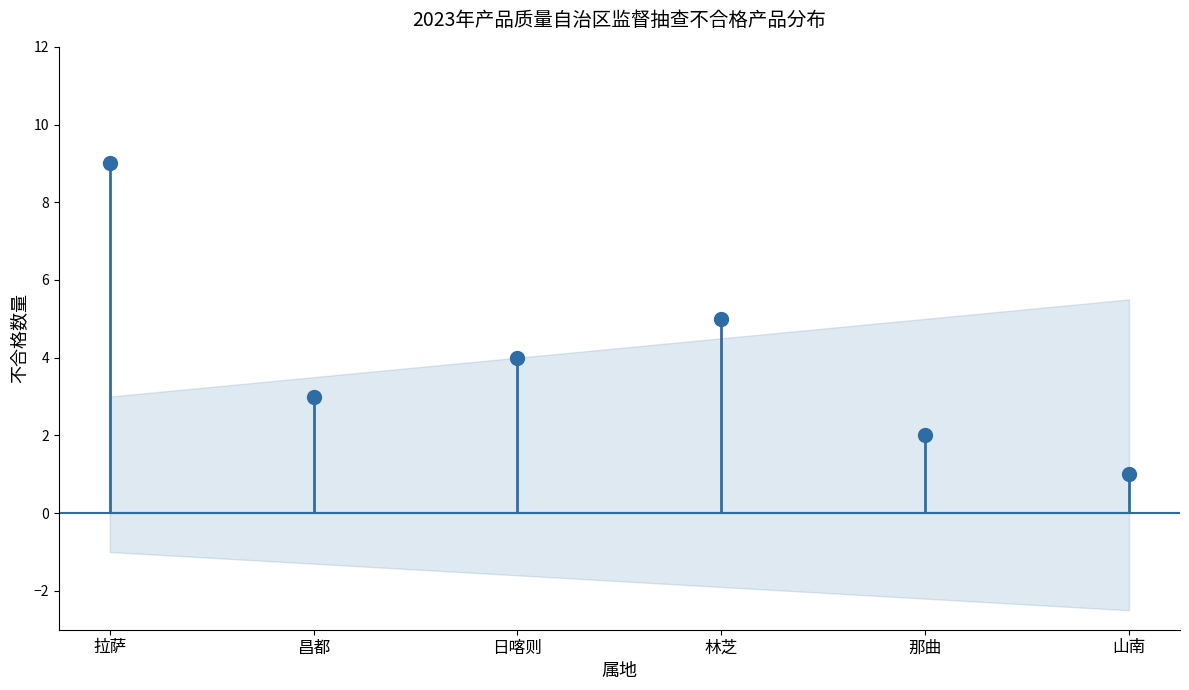

Reading right to left, what are all the values shown in this chart?

1	2	5	4	3	9